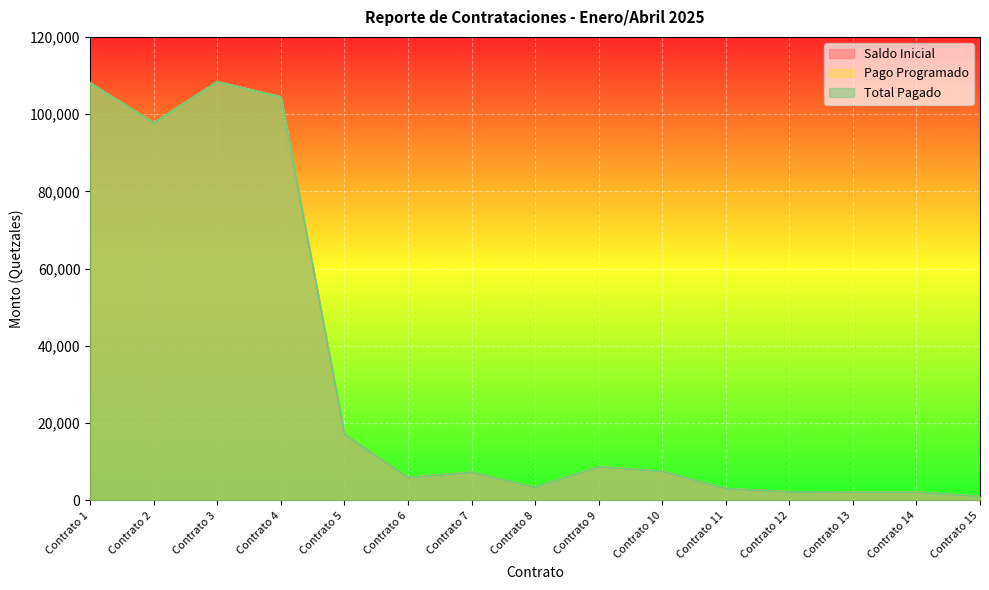

True or false: Pago Programado and Saldo Inicial intersect in this chart.

False